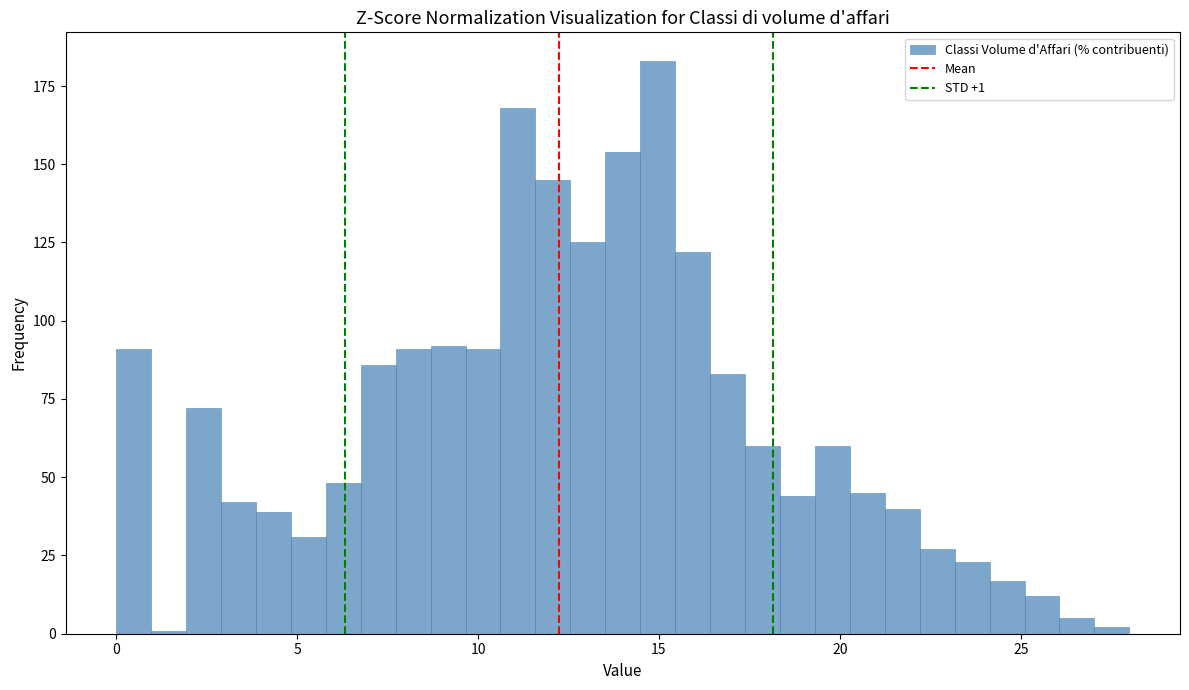

Around what value on the x-axis is the tallest bar? Give the approximate position of its centre, as read against the axis.

15.0